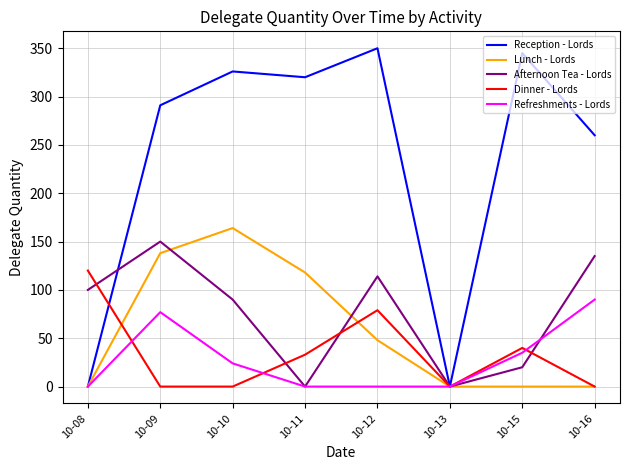

What is the maximum value shown in the chart?

350